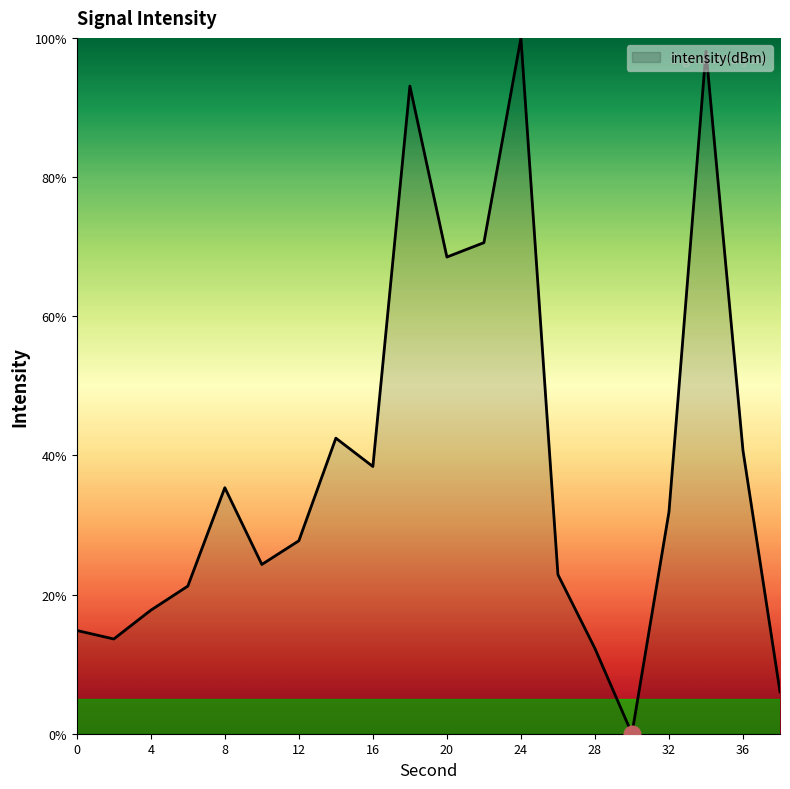

Which category has the lowest value across all series?

30